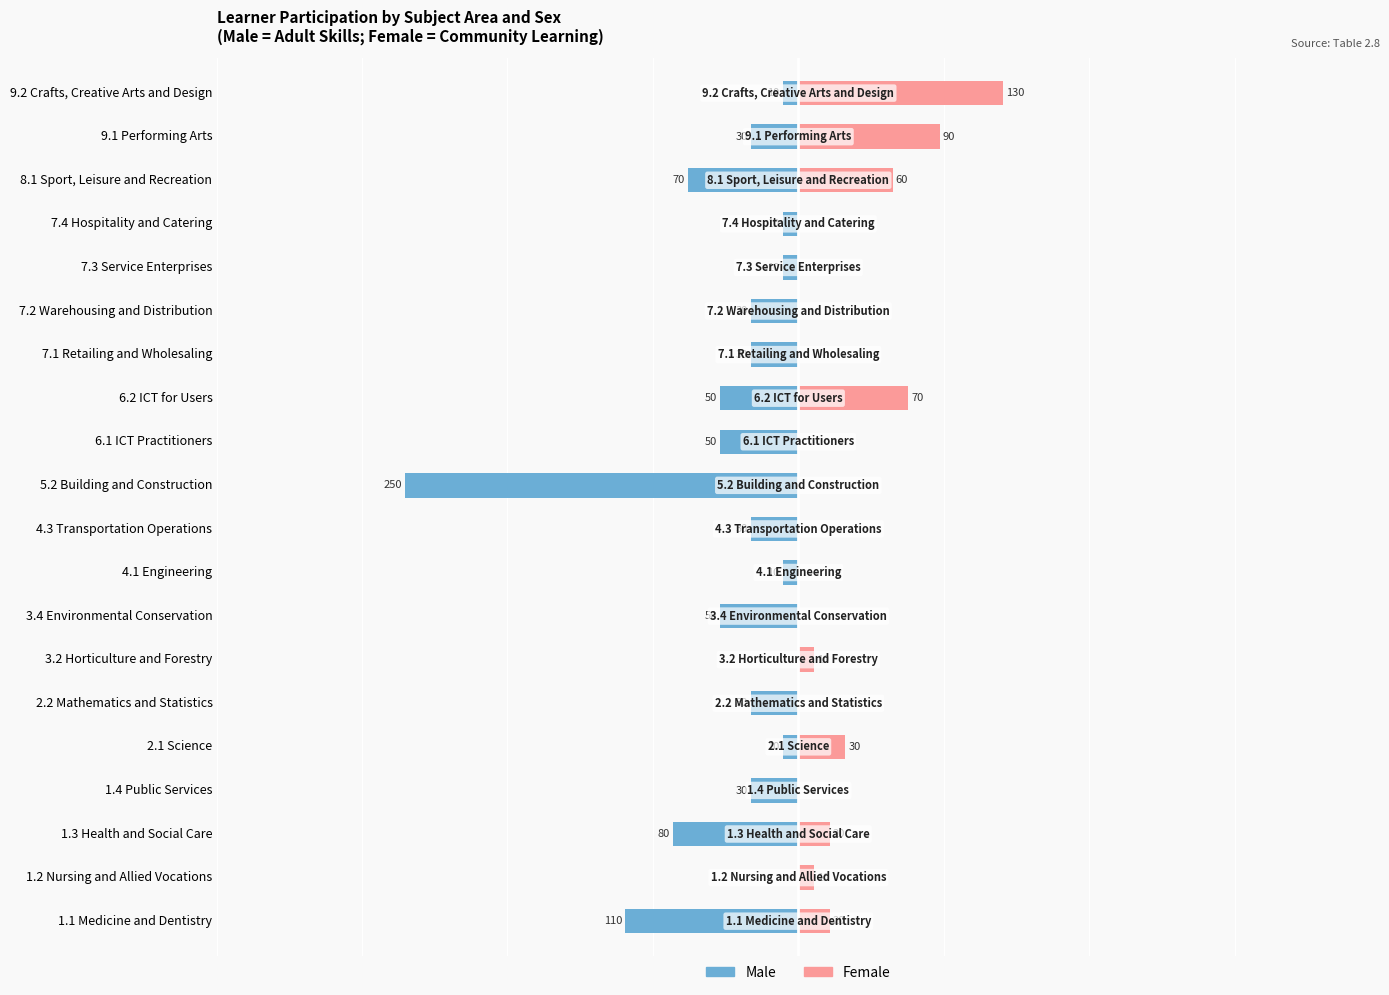

The value of Male at 7.2 Warehousing and Distribution is -12. True or false?

False